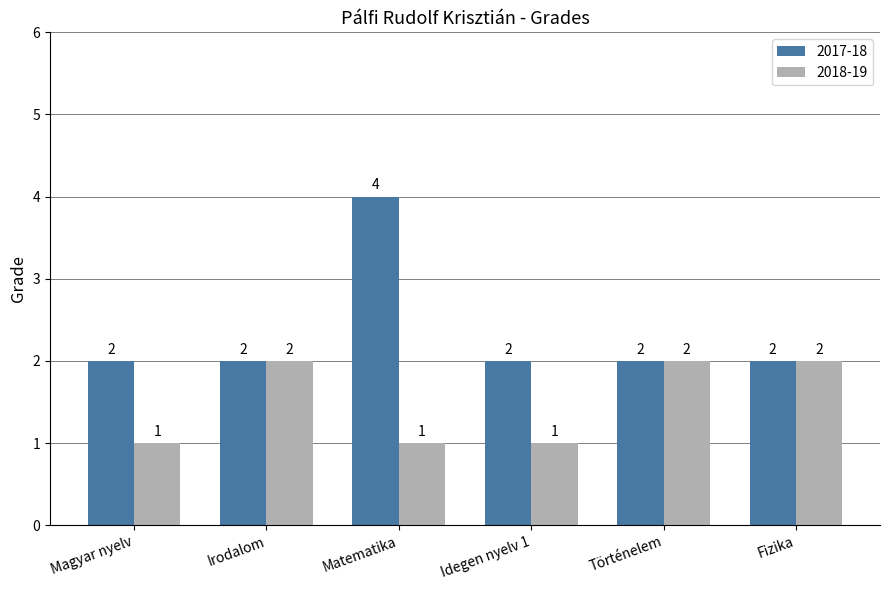

How many bars are there in each group?

2